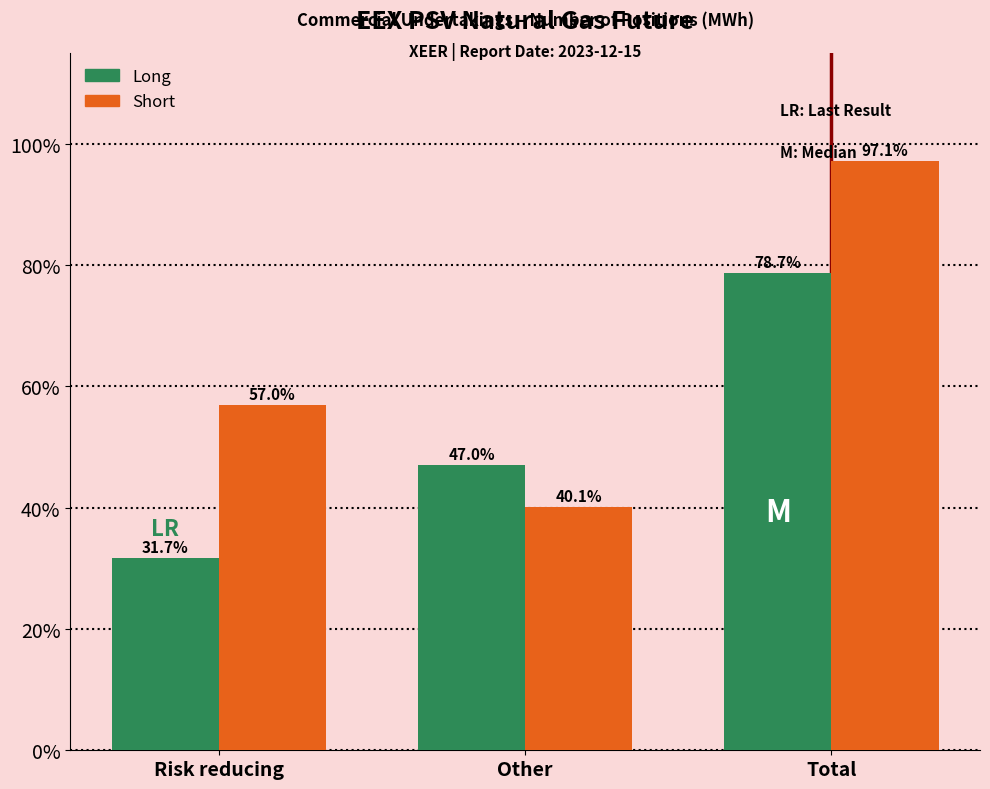

Reading left to right, transcribe all the data shown in this chart.

Long: 31.7	47.0	78.7
Short: 57.0	40.1	97.1